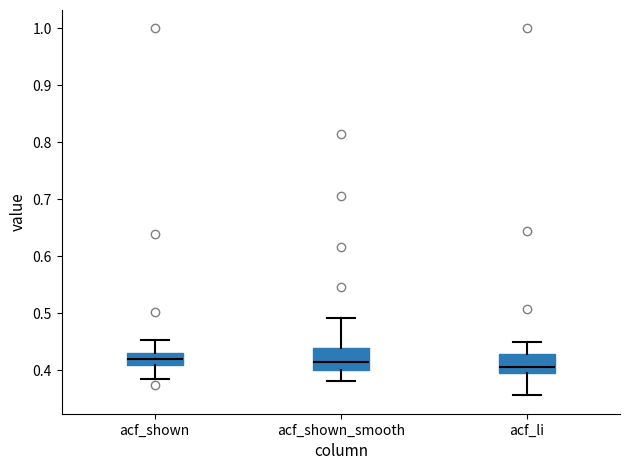

Reading left to right, read every box against the y-axis: the position of its median line, the range the box covers, and the ends of its whiskers. The values are not printed on the chart, so give them approximately, as read against the axis.

acf_shown: median 0.42, box 0.41 to 0.43, whiskers 0.38 to 0.45
acf_shown_smooth: median 0.41, box 0.40 to 0.44, whiskers 0.38 to 0.49
acf_li: median 0.41, box 0.40 to 0.43, whiskers 0.36 to 0.45